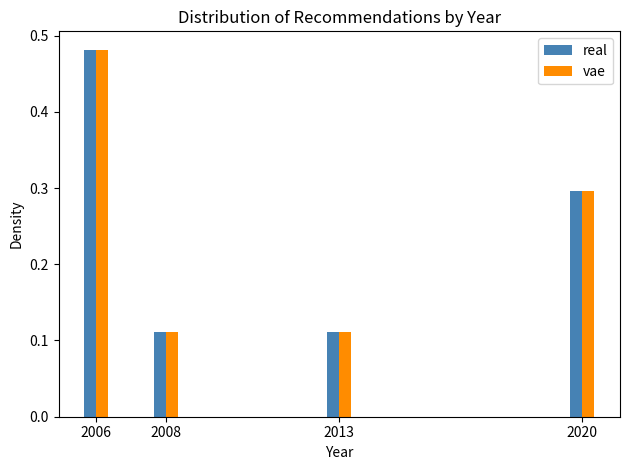

How many vae values are between 0 and 1?

4